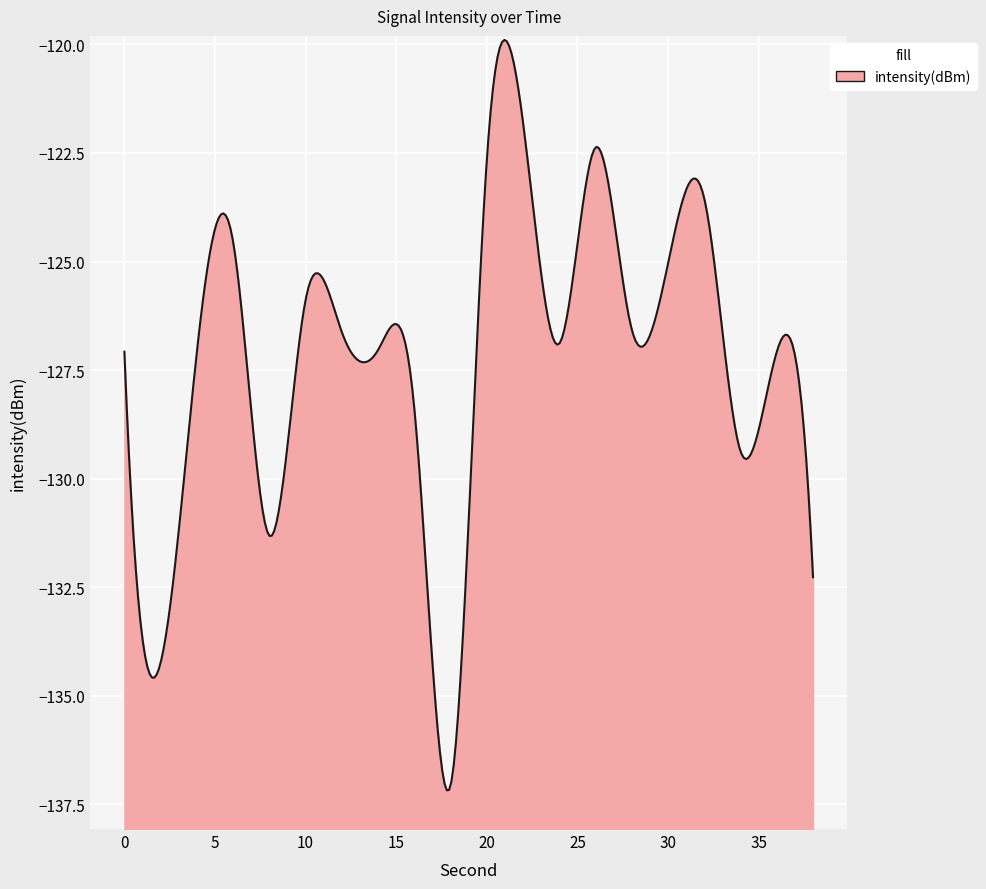

Reading left to right, extract all data points from this chart.

0=-127.1	2=-134.2	4=-127.1	6=-124.5	8=-131.3	10=-125.9	12=-126.6	14=-127.0	16=-128.4	18=-137.1	20=-122.7	22=-121.8	24=-126.9	26=-122.4	28=-126.6	30=-125.0	32=-123.6	34=-129.4	36=-127.1	38=-132.3